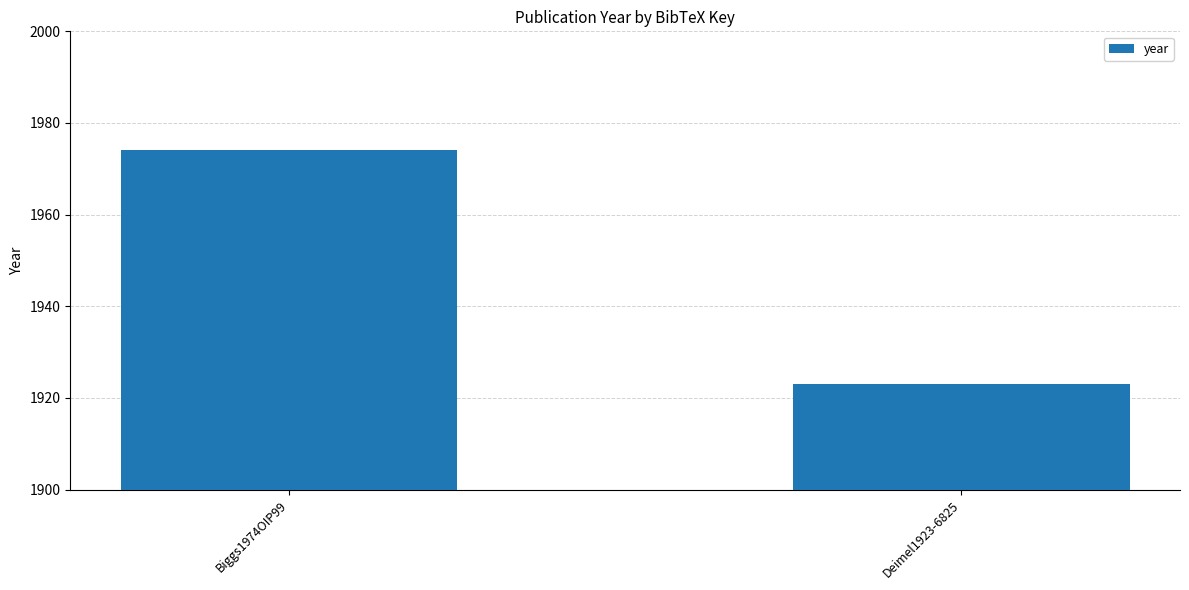

What is the sum of the values at Deimel1923-6825 and Biggs1974OIP99?

3897